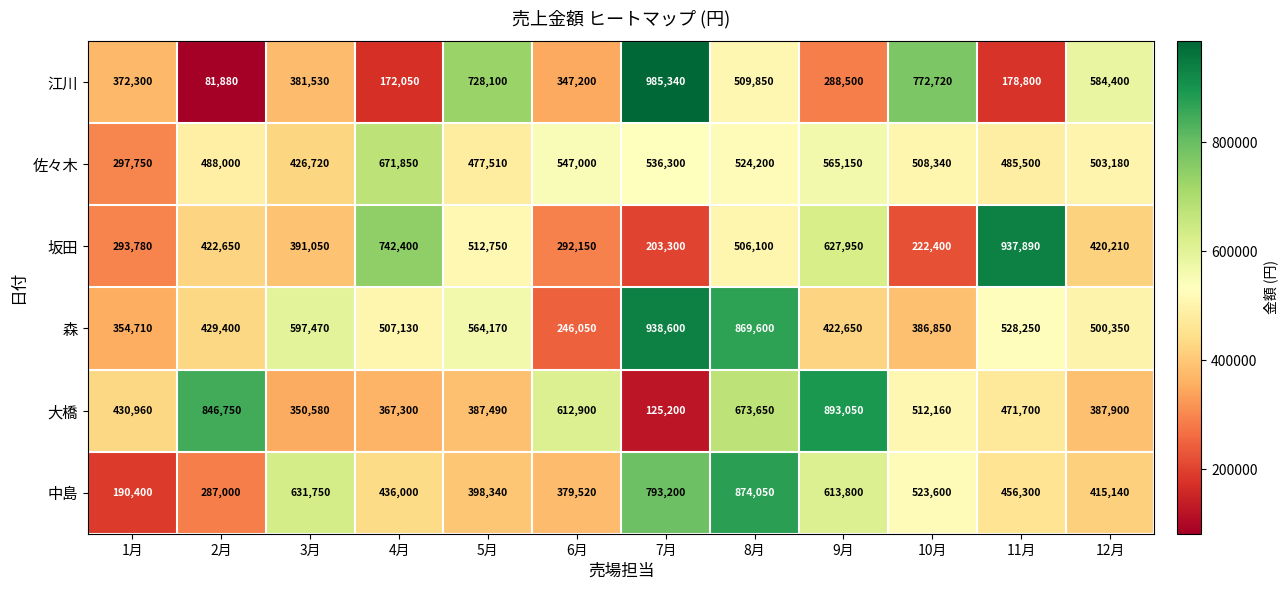

What is the average value of the 大橋 series?

504970